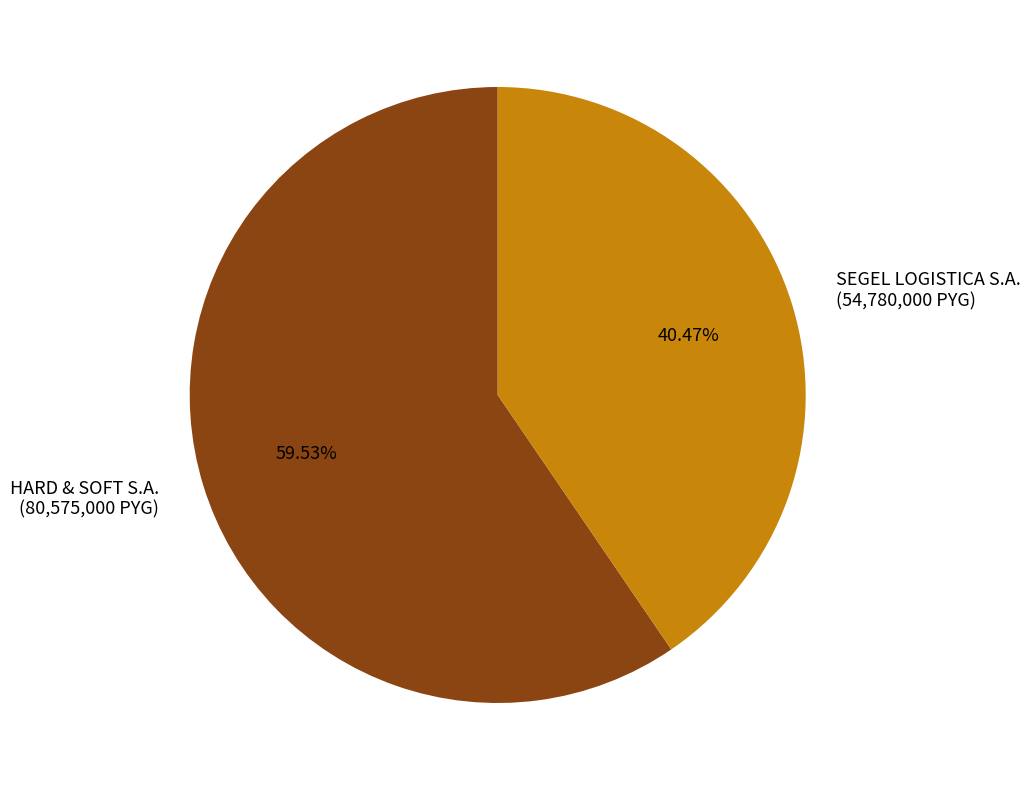

Is there any slice that represents more than half of the pie?

Yes